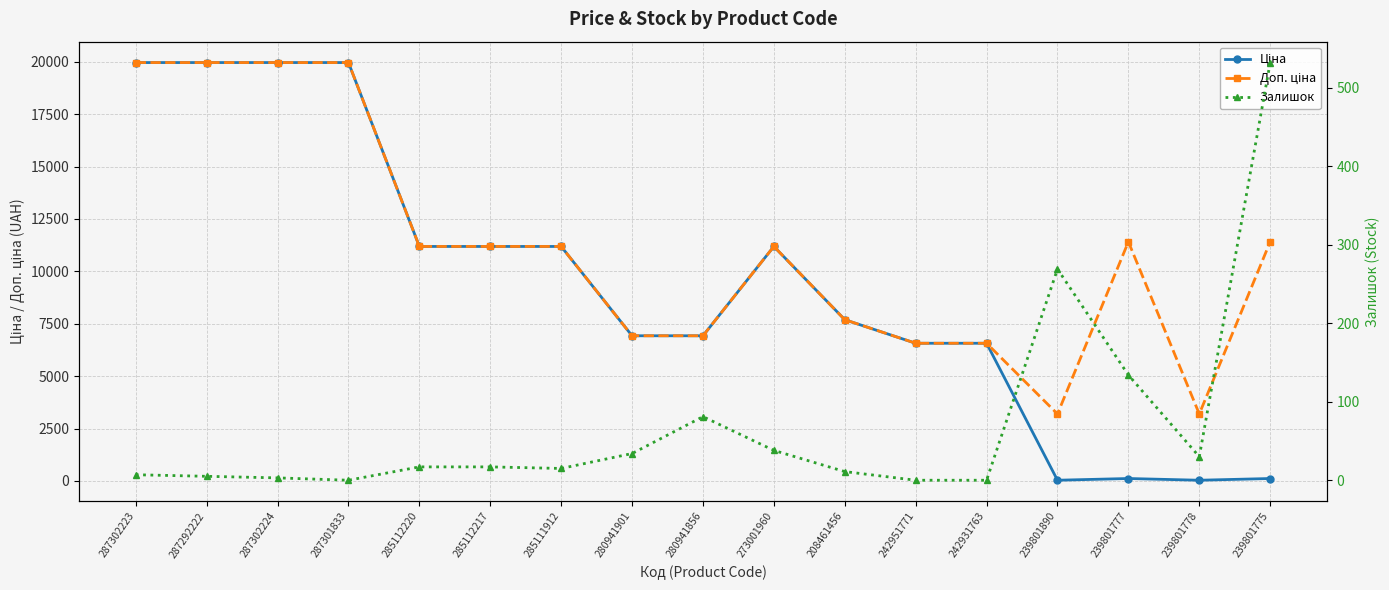

At which label does Доп. ціна reach its peak?

287302223